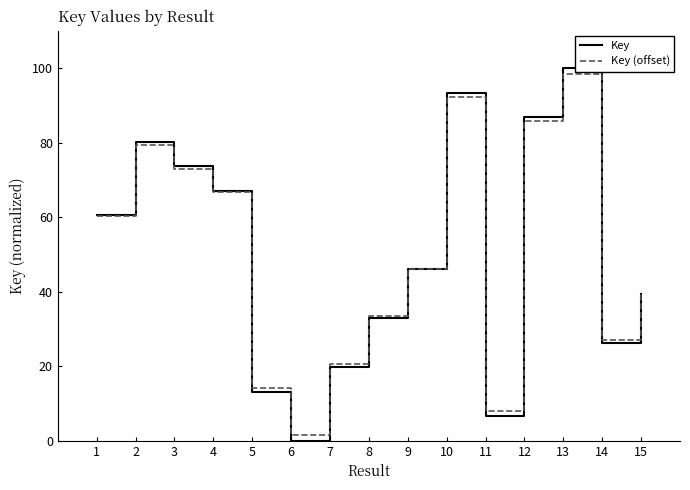

Between 7 and 14, which series saw the biggest shift?

Key